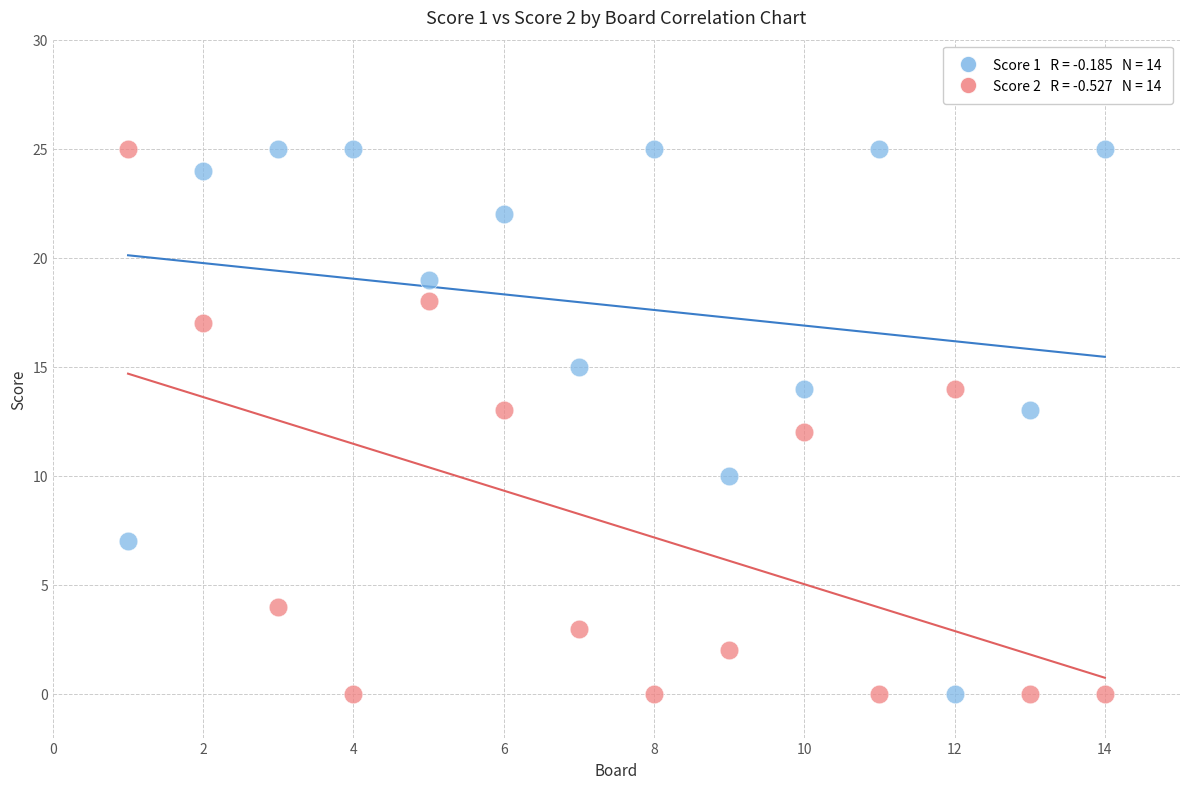

Across all data points, what is the range of Y values (max minus min)?

25